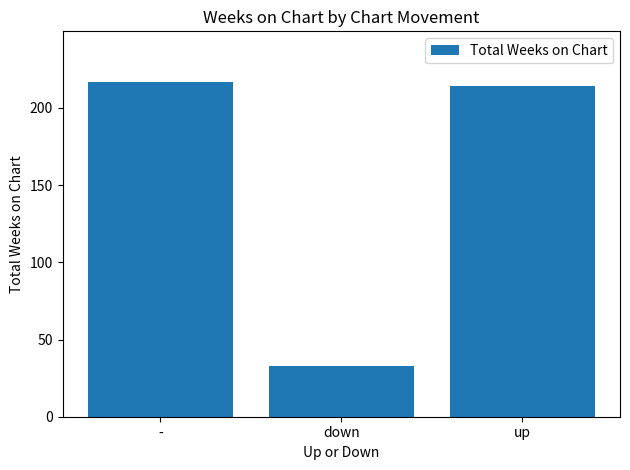

What is the difference between the maximum and minimum values?

184